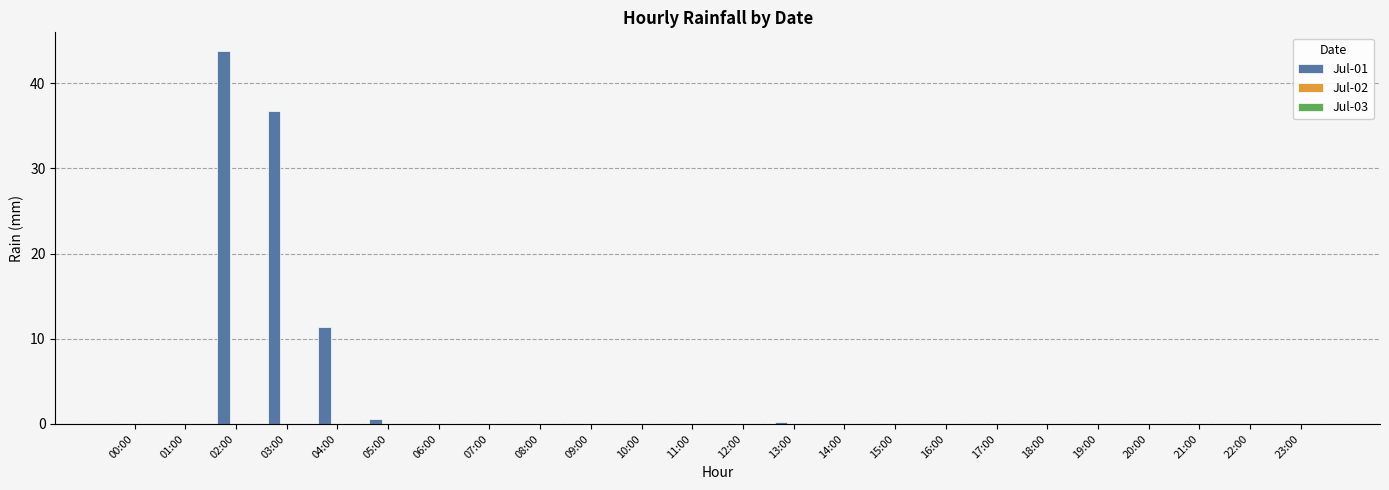

The value at 03:00 is 36.8. True or false?

True